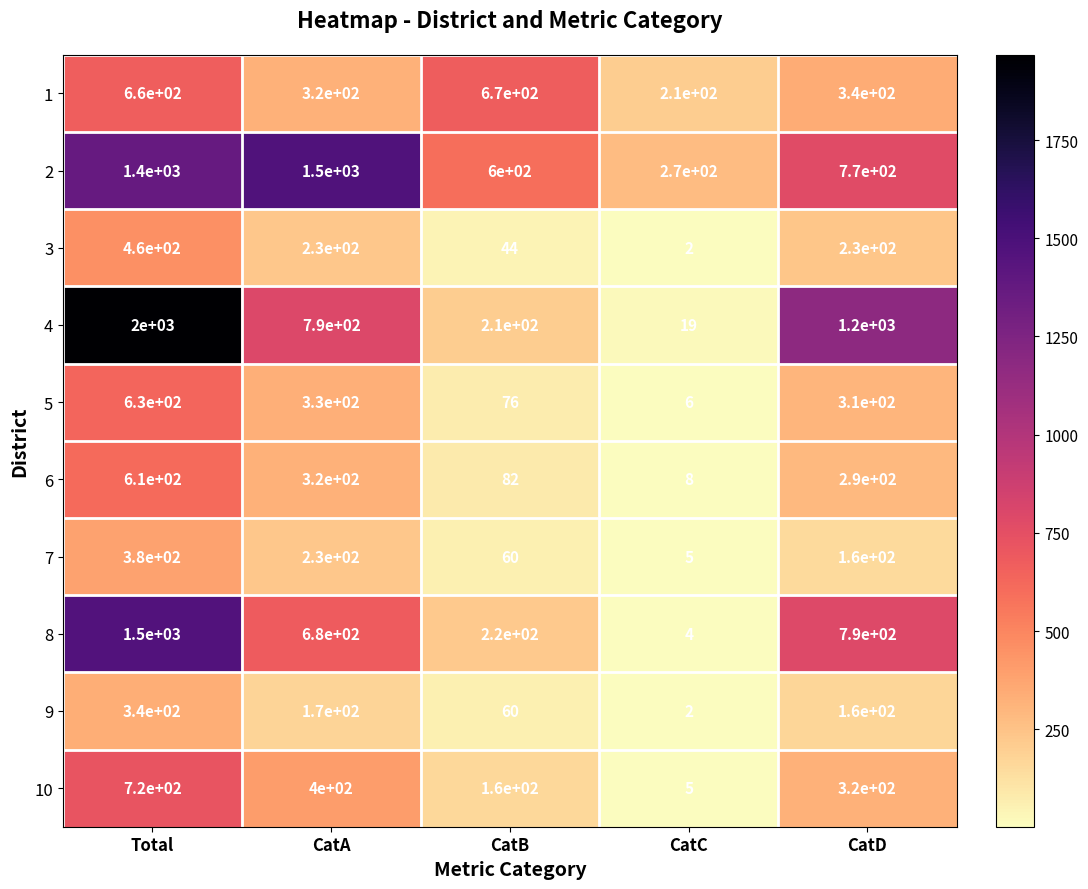

Is it true that 6 equals 8 at CatC?

True